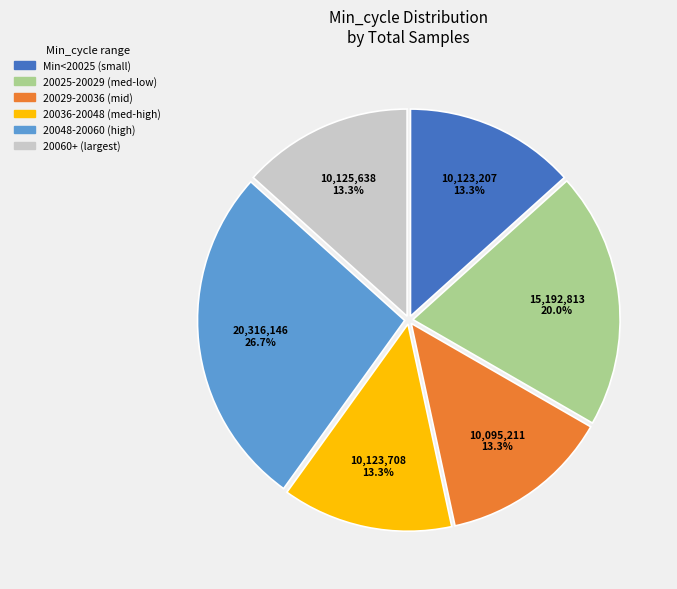

Is there a majority slice in this chart?

No